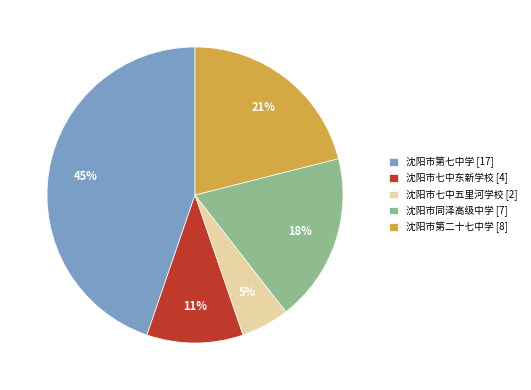

Which slice is the smallest?

沈阳市七中五里河学校